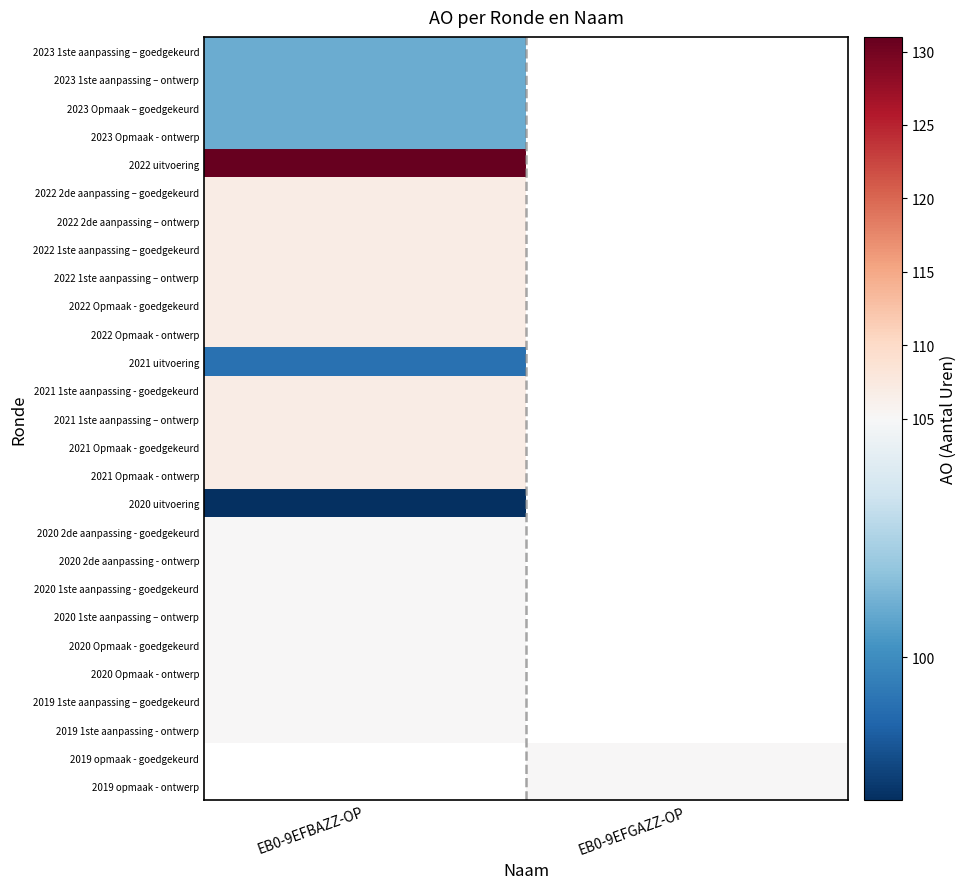

The value of 2023 Opmaak - ontwerp at EB0-9EFBAZZ-OP is 33.9. True or false?

False